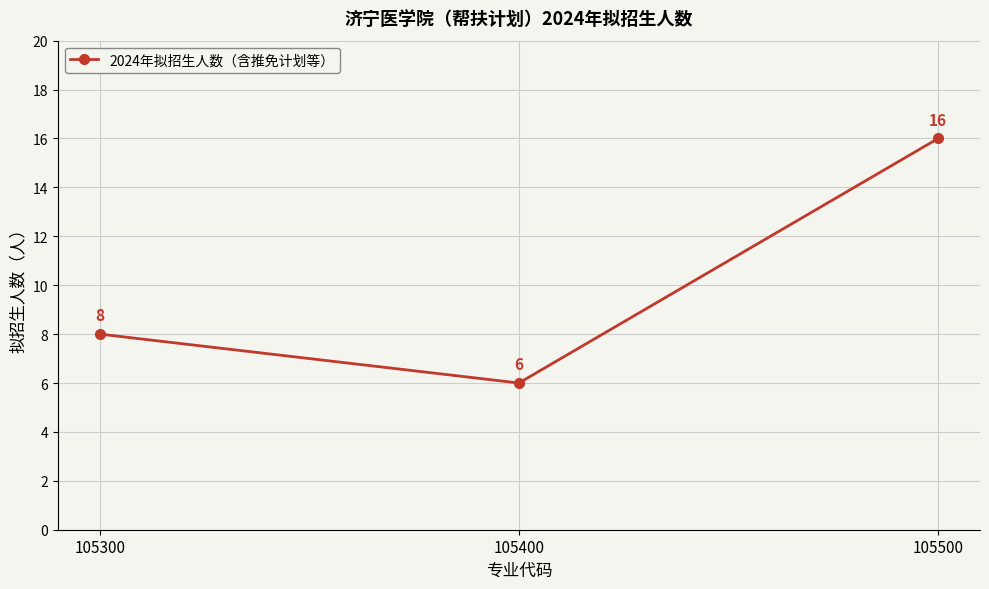

Does the chart display data point markers on the line(s)?

Yes